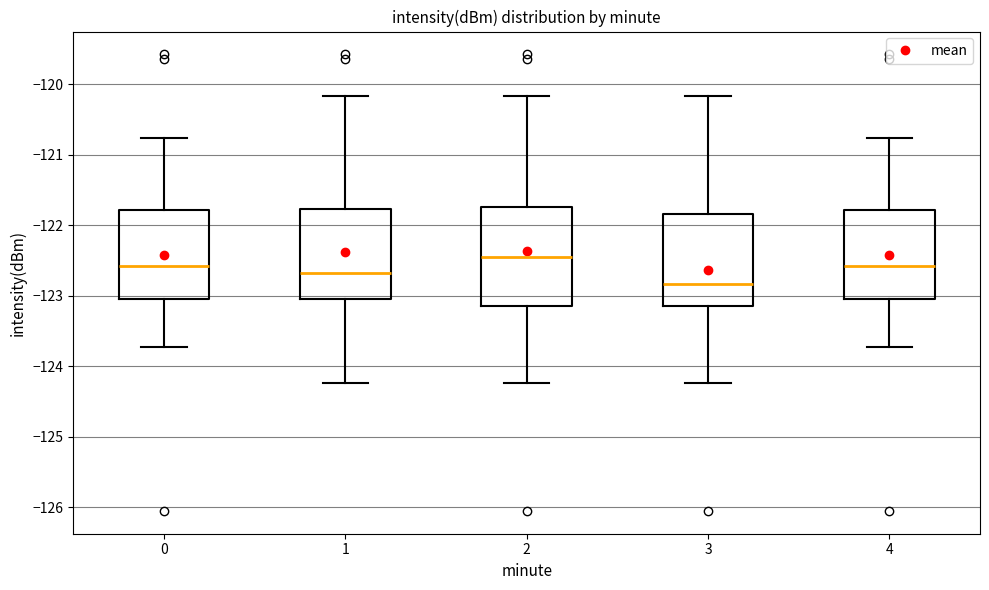

Reading left to right, read every box against the y-axis: the position of its median line, the range the box covers, and the ends of its whiskers. The values are not printed on the chart, so give them approximately, as read against the axis.

0: median -122.6, box -123.0 to -121.8, whiskers -123.7 to -120.8
1: median -122.7, box -123.0 to -121.8, whiskers -124.2 to -120.2
2: median -122.4, box -123.1 to -121.7, whiskers -124.2 to -120.2
3: median -122.8, box -123.1 to -121.8, whiskers -124.2 to -120.2
4: median -122.6, box -123.0 to -121.8, whiskers -123.7 to -120.8